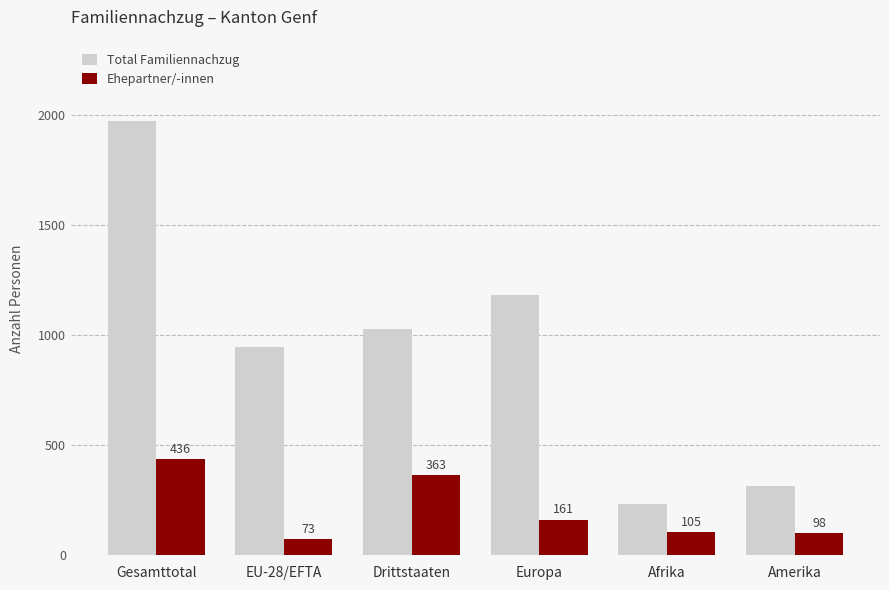

What is the label of the 1st bar from the left?

Gesamttotal